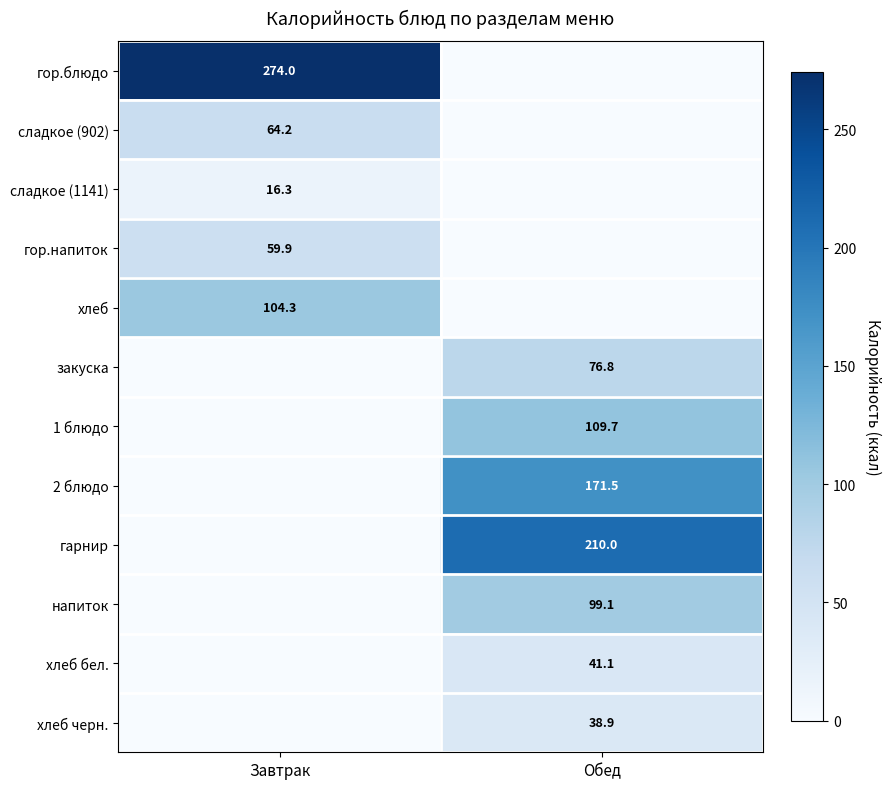

Is it true that 2 блюдо equals 171.5 at Обед?

True